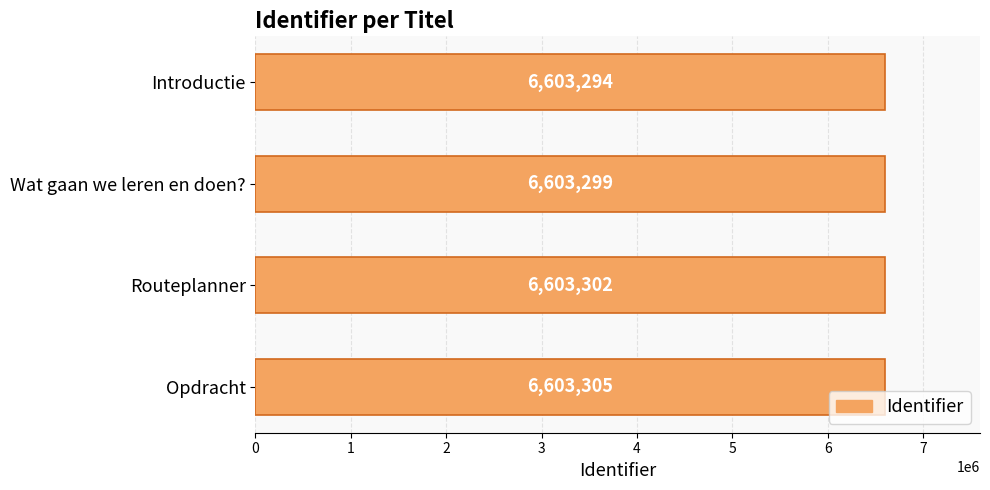

True or false: the data shows 6603305 at Opdracht.

True